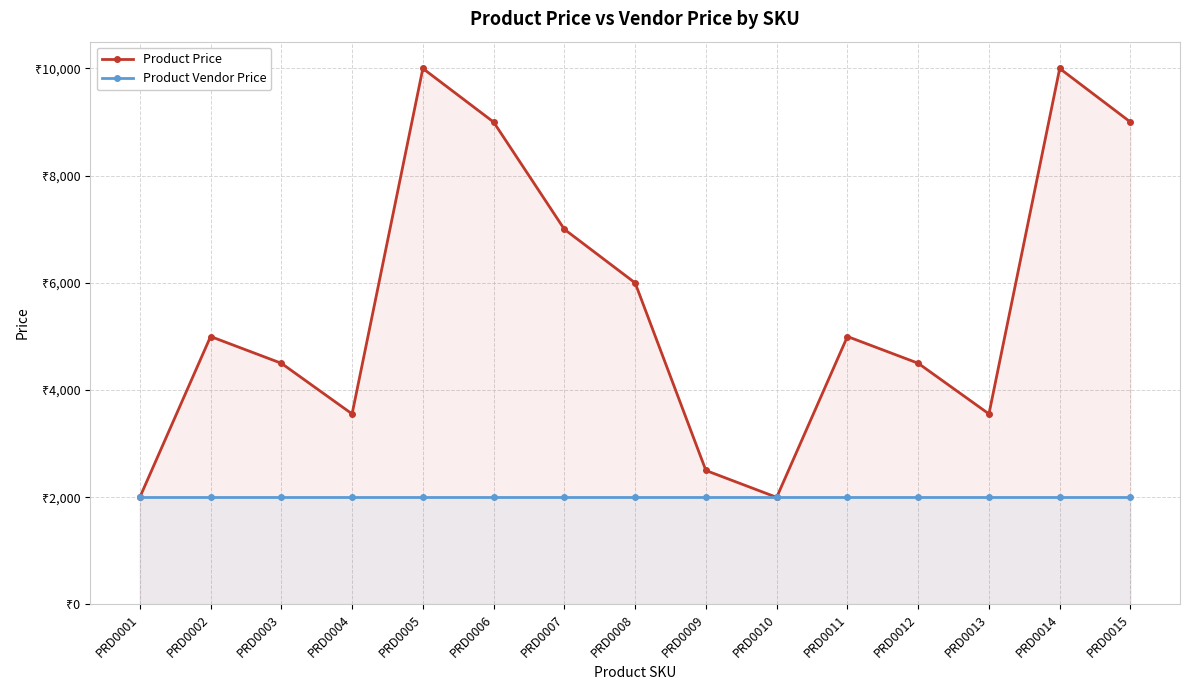

What is the value of the Product Vendor Price point at the 12th from the left?

1999